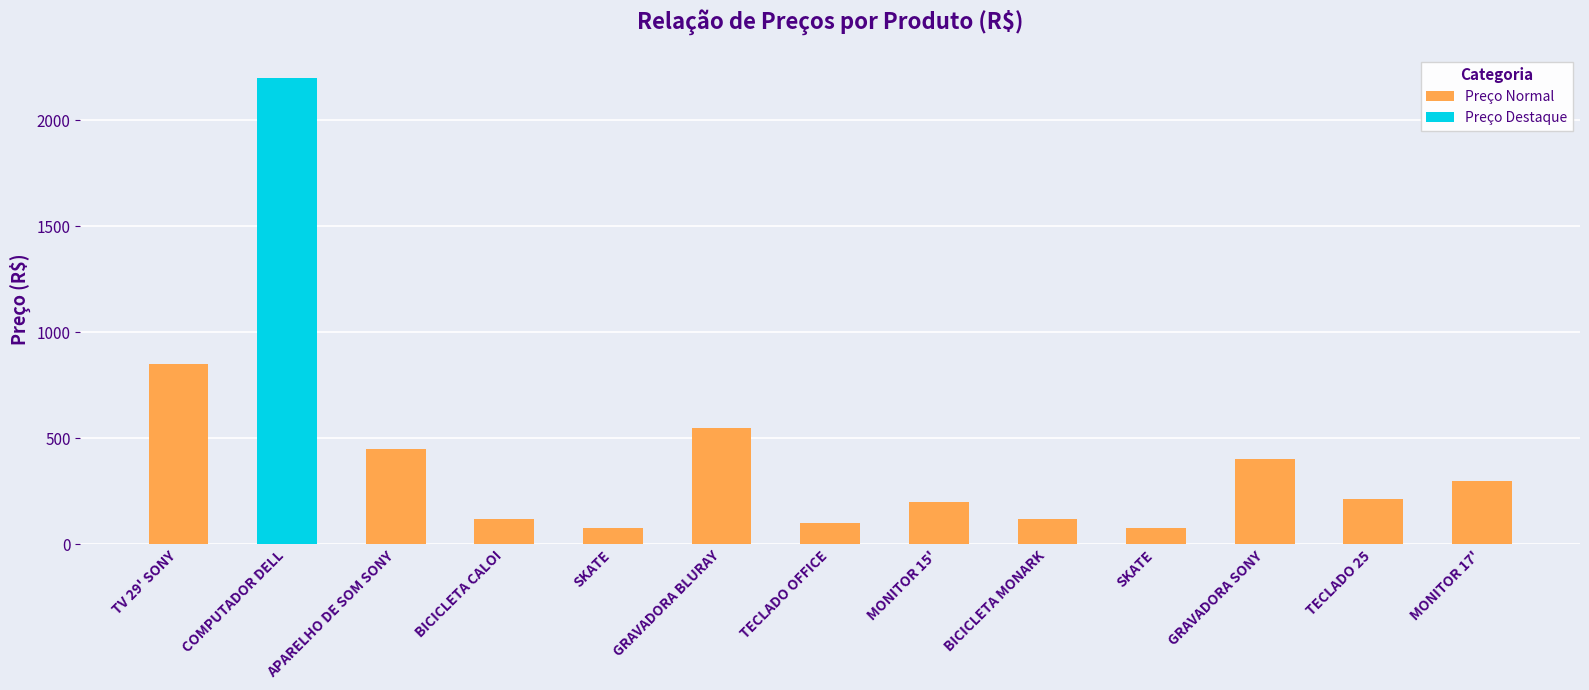

Reading right to left, what are all the values shown in this chart?

300	213	400	75	120	200	100	550	75	120	450	2200	850